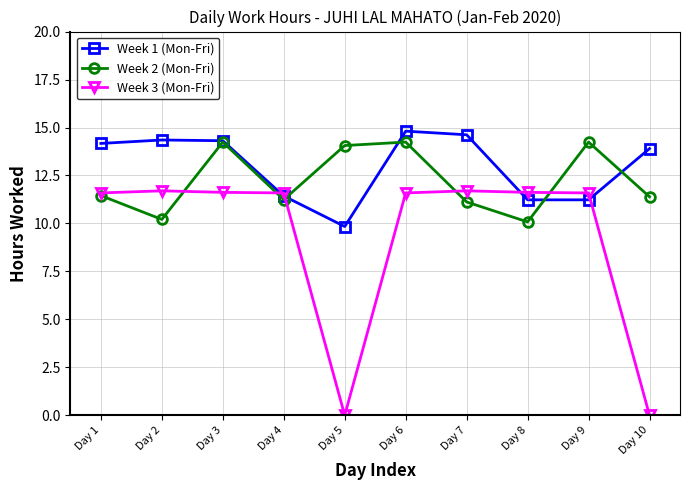

What is the total value across all series at Day 6?

40.6